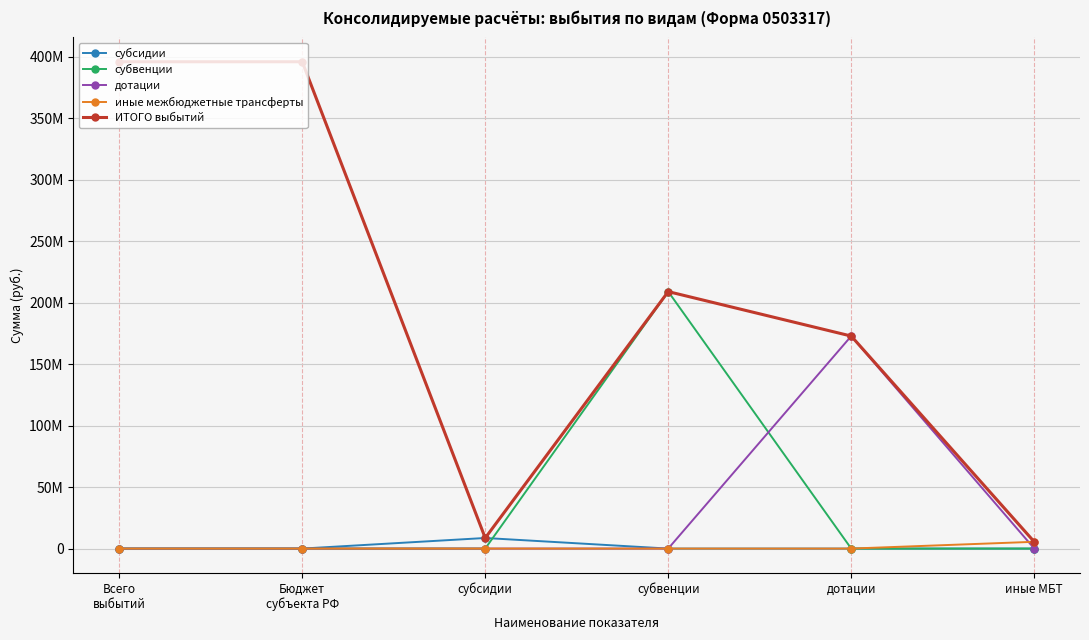

Which label corresponds to the smallest value in the chart?

Всего
выбытий